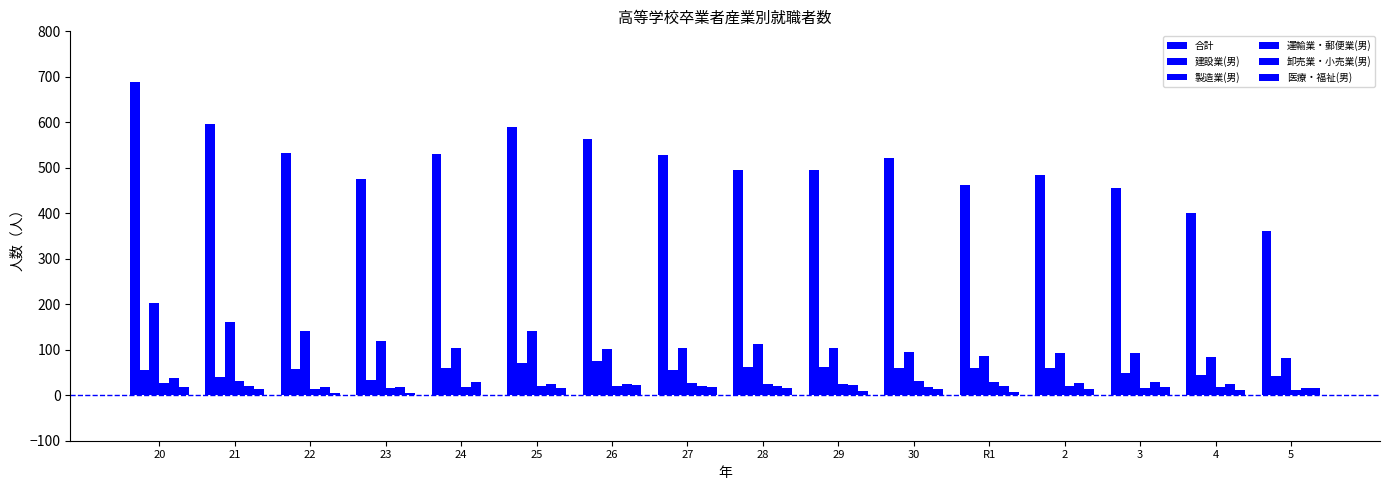

What is the label of the 7th bar from the right?

29